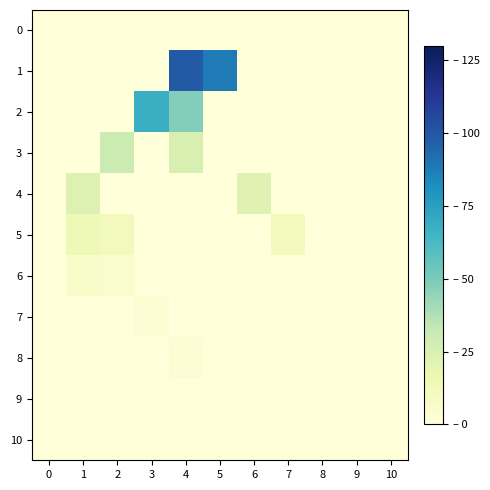

What is the maximum value shown in the chart?

99